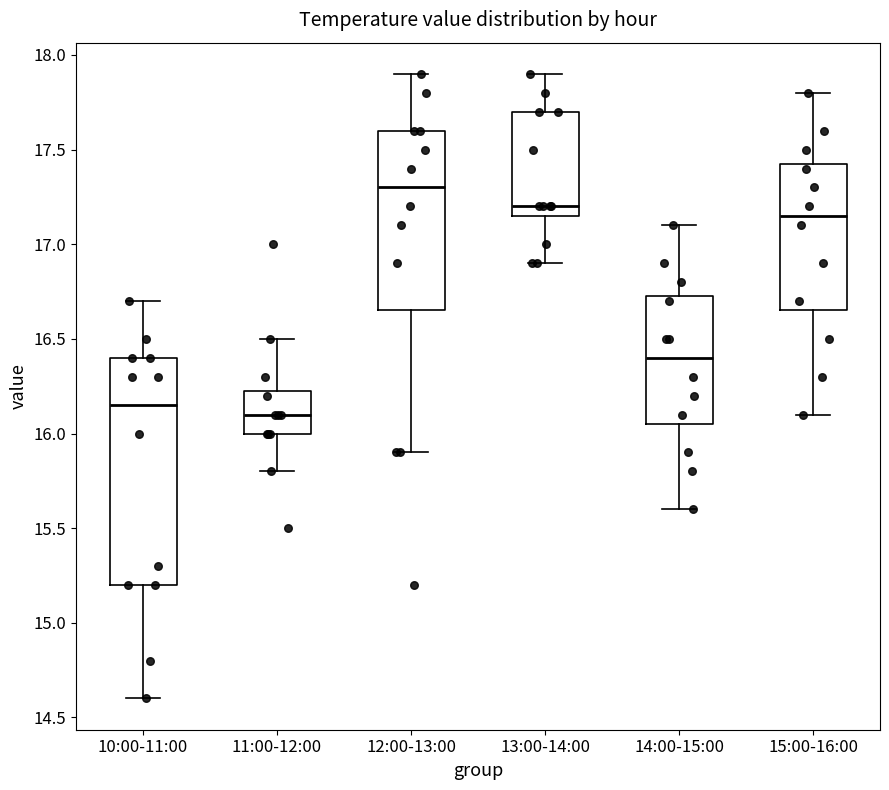

Where is the upper edge of the box for 14:00-15:00 on the y-axis? The values are not printed on the chart, so give them approximately, as read against the axis.

16.75